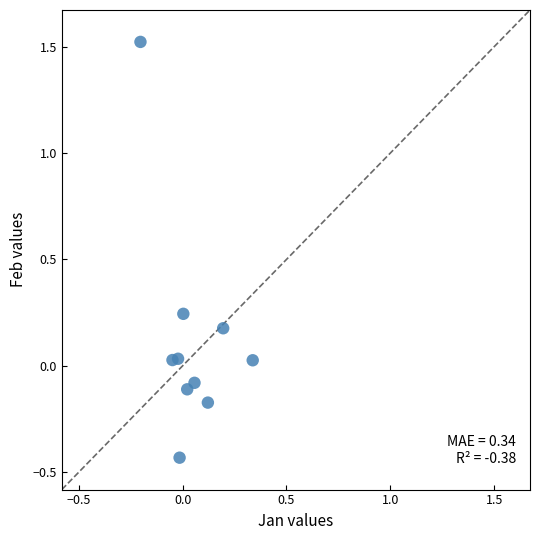

What is the range of Y values (max minus min)?

2.0